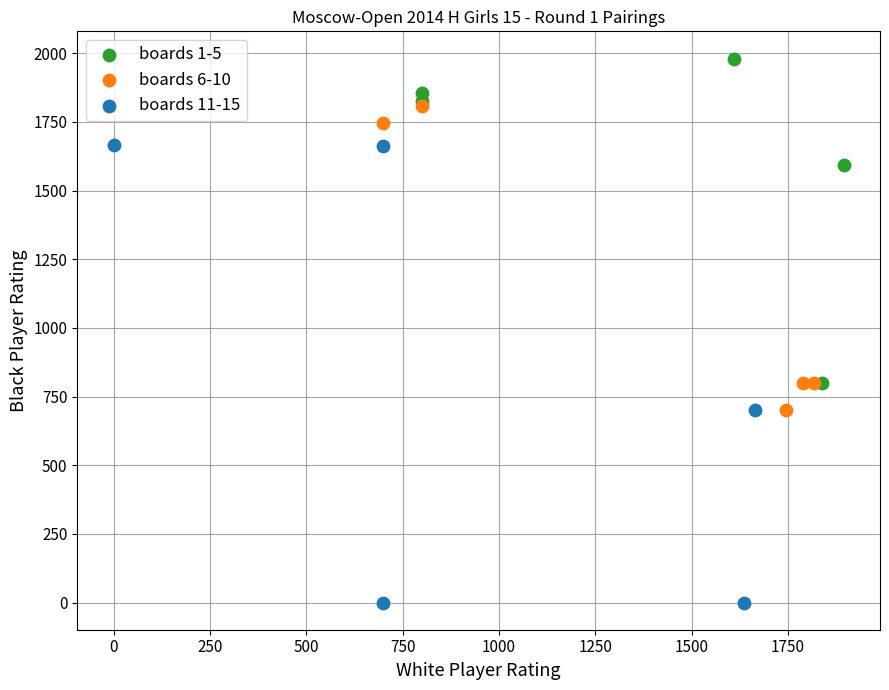

What are all the series names shown in the legend?

boards 1-5, boards 6-10, boards 11-15